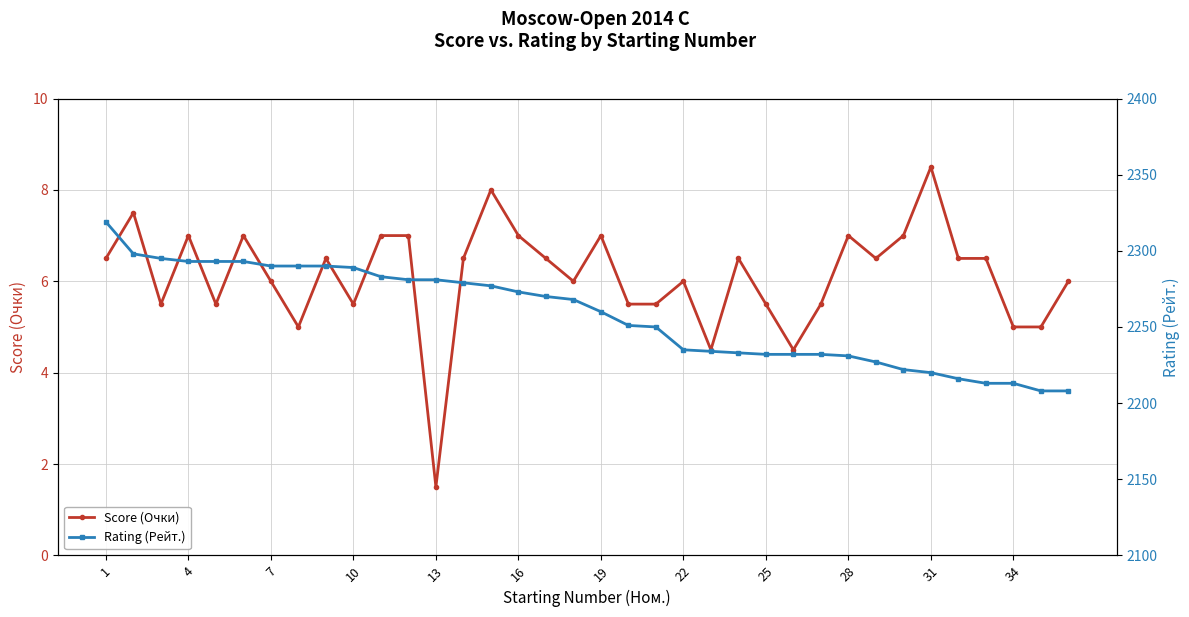

At how many categories does at least one series exceed 1102?

36